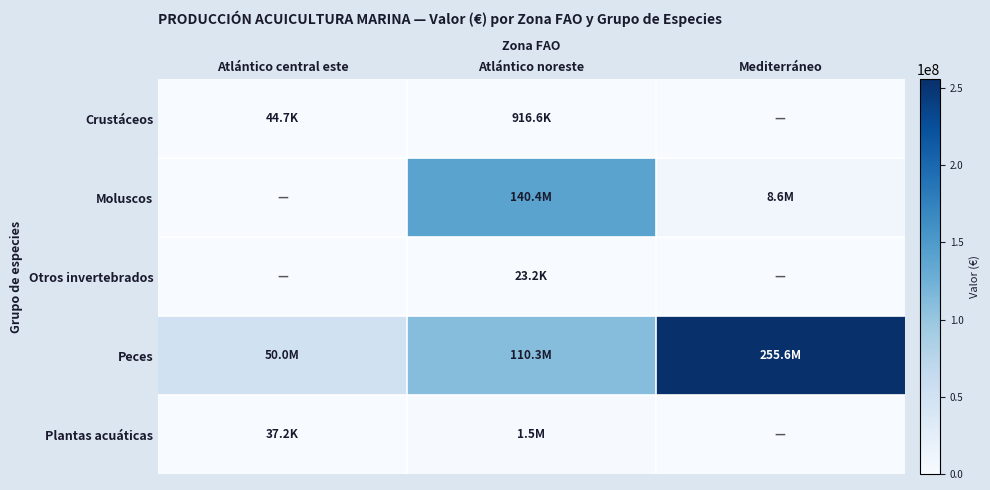

Reading left to right, list all the values displayed in this chart.

Crustáceos: Atlántico central este=44660.0	Atlántico noreste=916604.8	Mediterráneo=0.0
Moluscos: Atlántico central este=0.0	Atlántico noreste=140359735.3	Mediterráneo=8616822.8
Otros invertebrados: Atlántico central este=0.0	Atlántico noreste=23200.0	Mediterráneo=0.0
Peces: Atlántico central este=50009354.4	Atlántico noreste=110344386.6	Mediterráneo=255582332.1
Plantas acuáticas: Atlántico central este=37225.0	Atlántico noreste=1458252.4	Mediterráneo=0.0